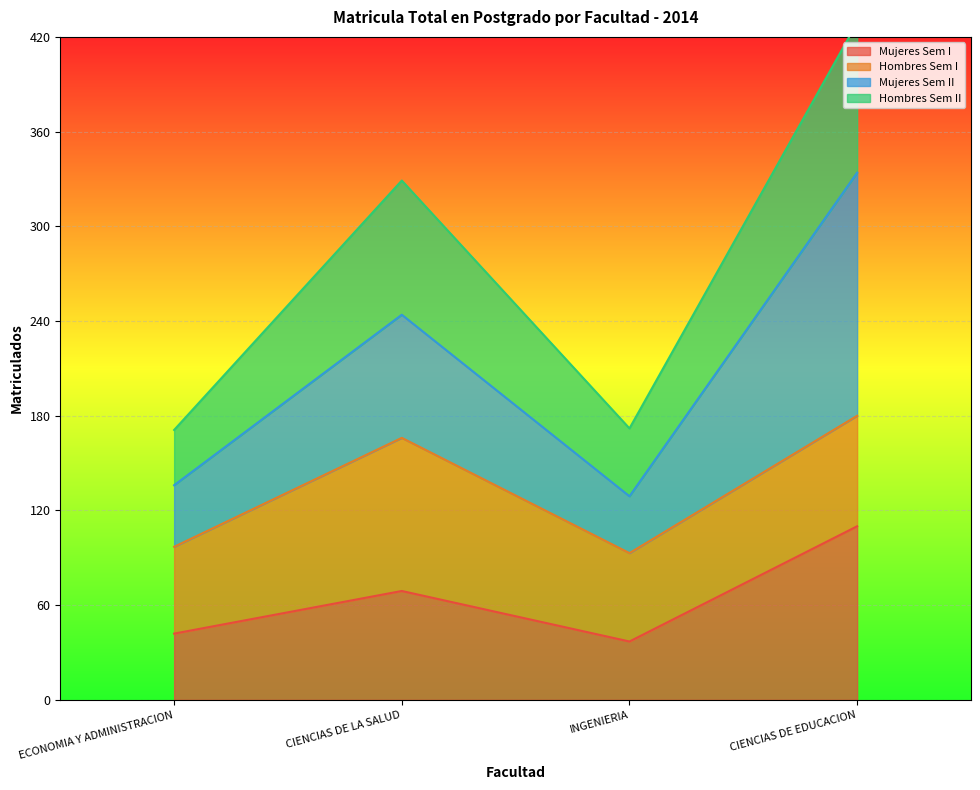

Which category has the lowest value across all series?

INGENIERIA